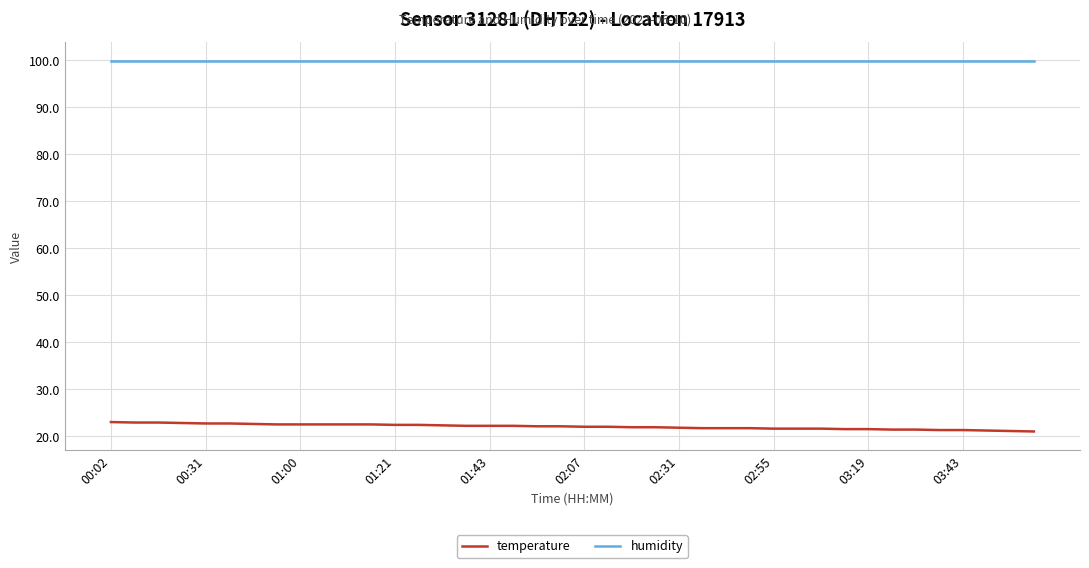

True or false: humidity and temperature cross at least once.

False